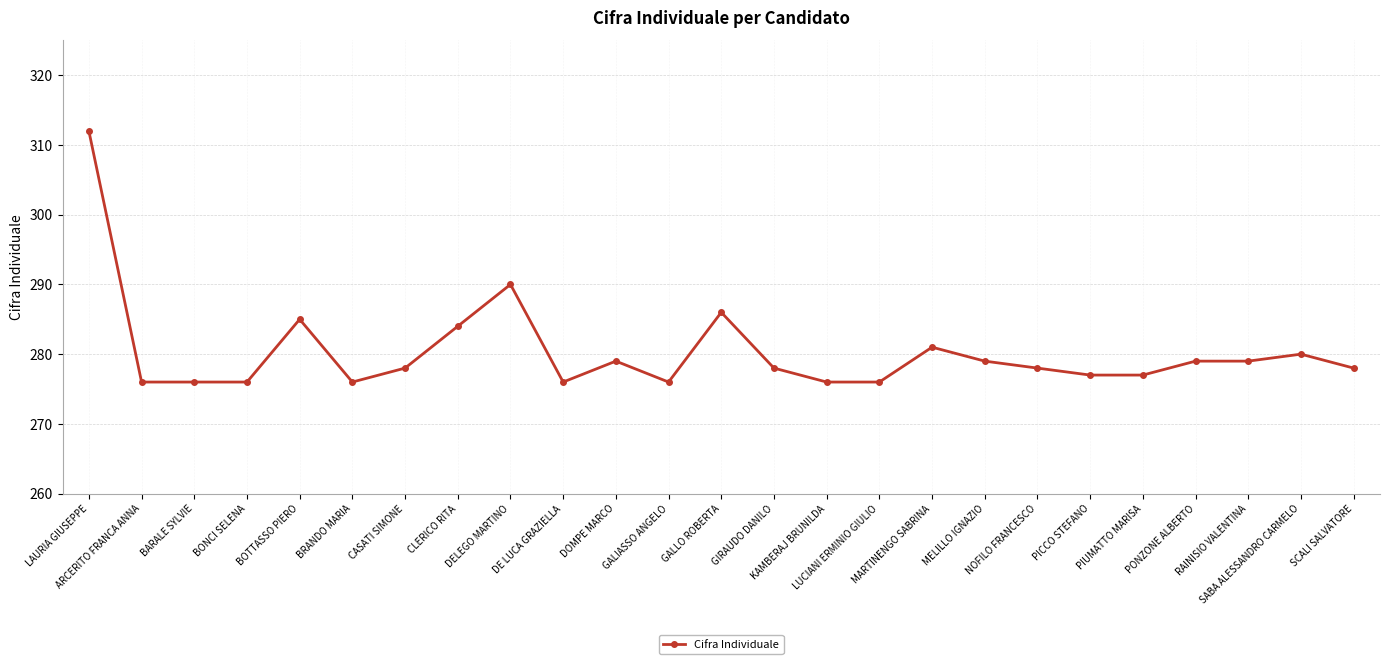

What is the value of the 9th point from the left?

290